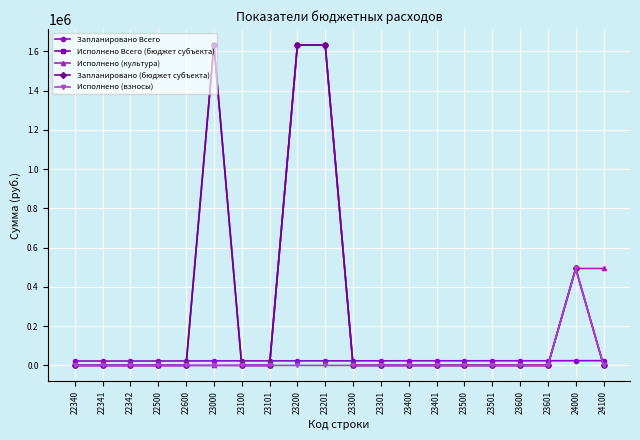

What is the maximum value for Запланировано (бюджет субъекта)?

1631628.3